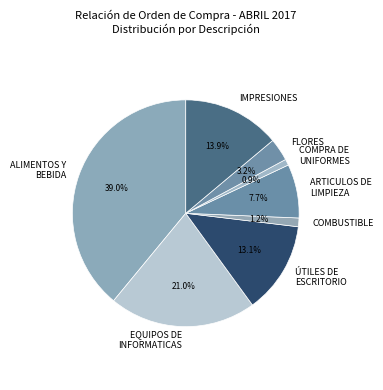

Is EQUIPOS DE INFORMATICAS the majority of the pie?

No